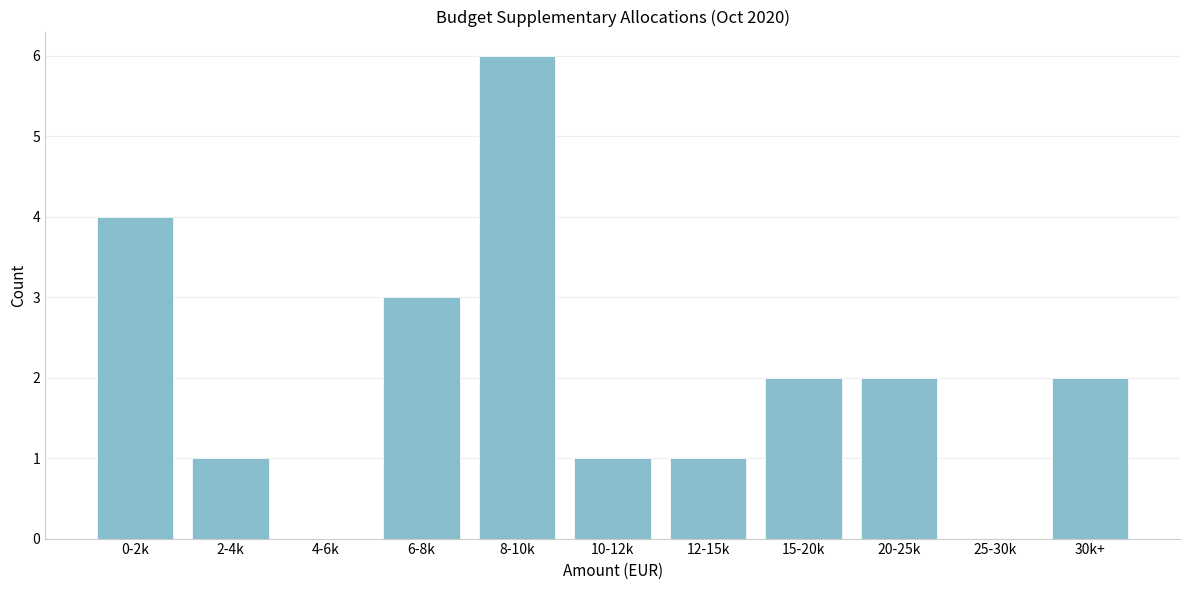

Reading left to right, list all the values displayed in this chart.

0-2k=4	2-4k=1	4-6k=0	6-8k=3	8-10k=6	10-12k=1	12-15k=1	15-20k=2	20-25k=2	25-30k=0	30k+=2